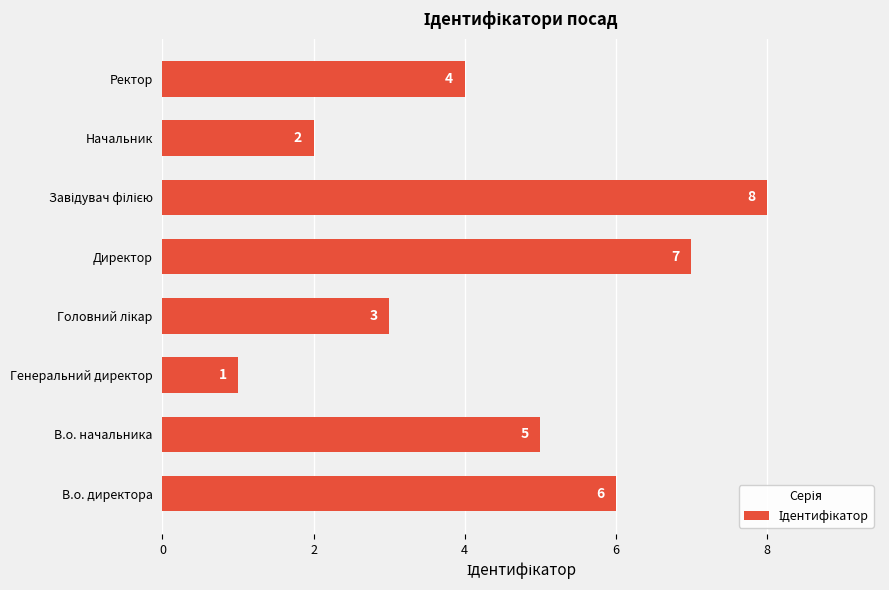

What is the greatest value displayed?

8